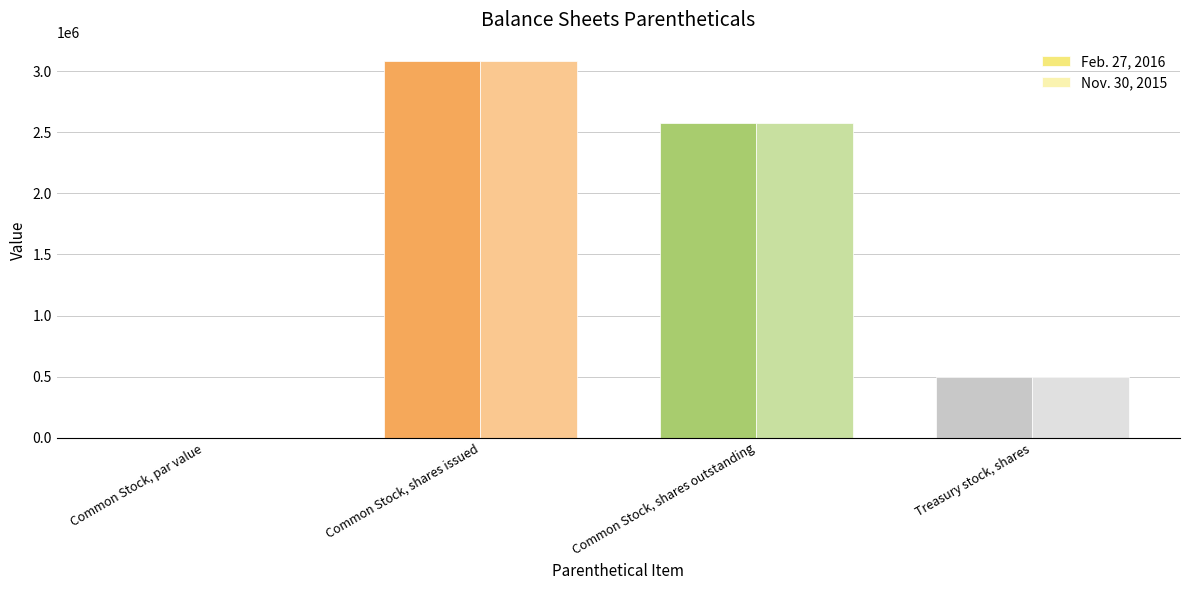

At which category is the sum across all series the highest?

Common Stock, shares issued